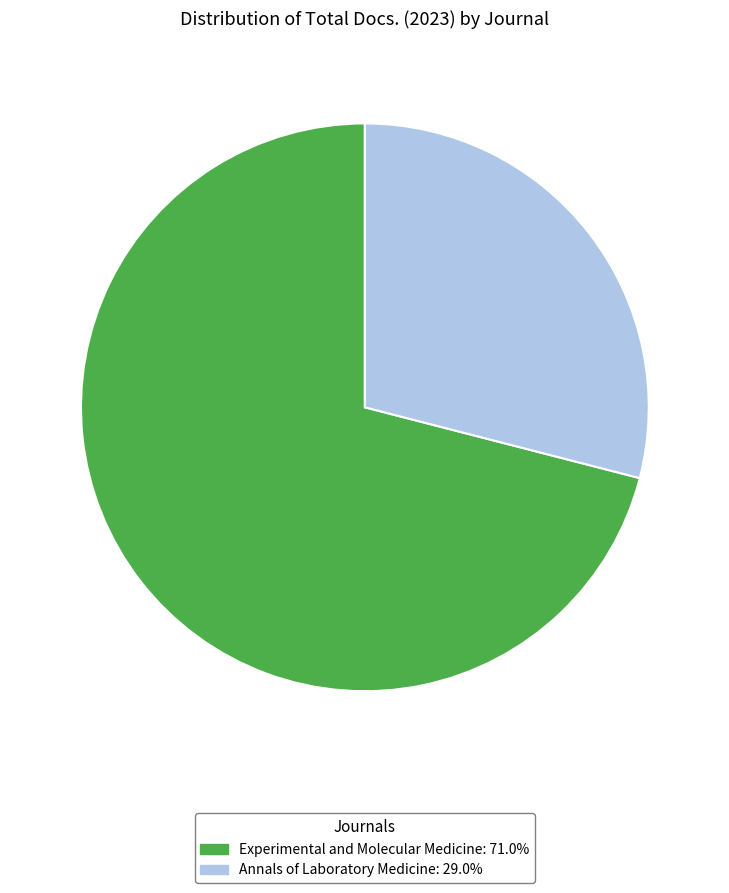

What is the ratio of the value at Annals of Laboratory Medicine: 29.0% to the value at Experimental and Molecular Medicine: 71.0%?

0.4